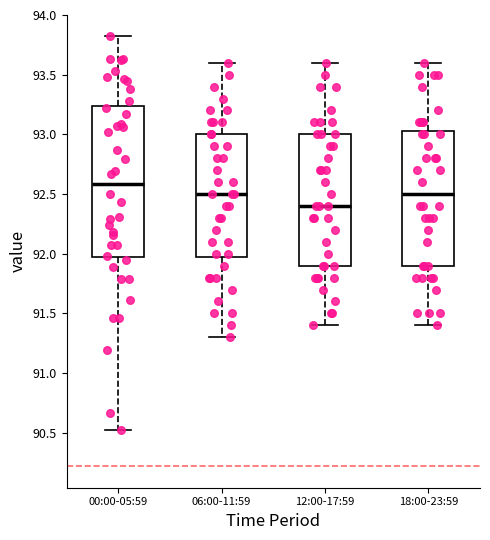

Reading left to right, transcribe this box plot: for each box, give where its median line is, the range the box spans, and where its two whiskers end, as read against the y-axis. The values are not printed on the chart, so give them approximately, as read against the axis.

00:00-05:59: median 92.60, box 91.95 to 93.25, whiskers 90.50 to 93.80
06:00-11:59: median 92.50, box 92.00 to 93.00, whiskers 91.30 to 93.60
12:00-17:59: median 92.40, box 91.90 to 93.00, whiskers 91.40 to 93.60
18:00-23:59: median 92.50, box 91.90 to 93.05, whiskers 91.40 to 93.60